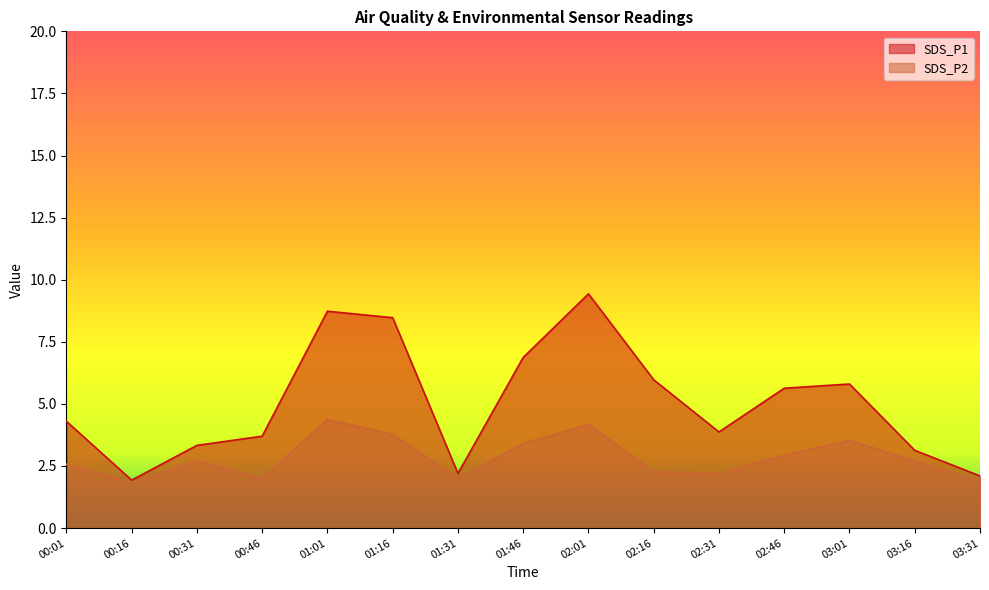

Which series has the largest total across all categories?

SDS_P1